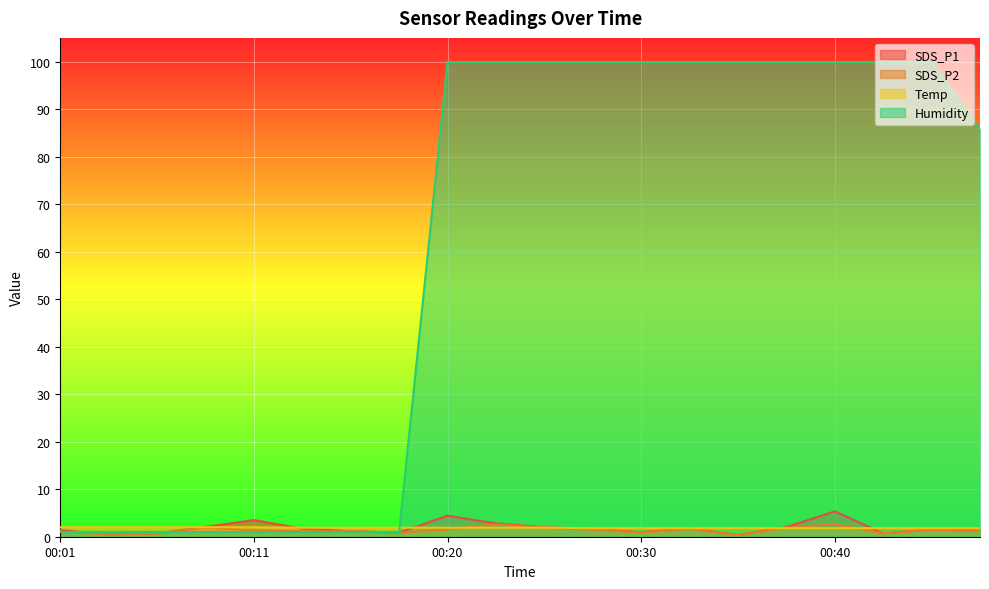

Which series ends up on top after the final intersection of Temp and SDS_P1?

Temp